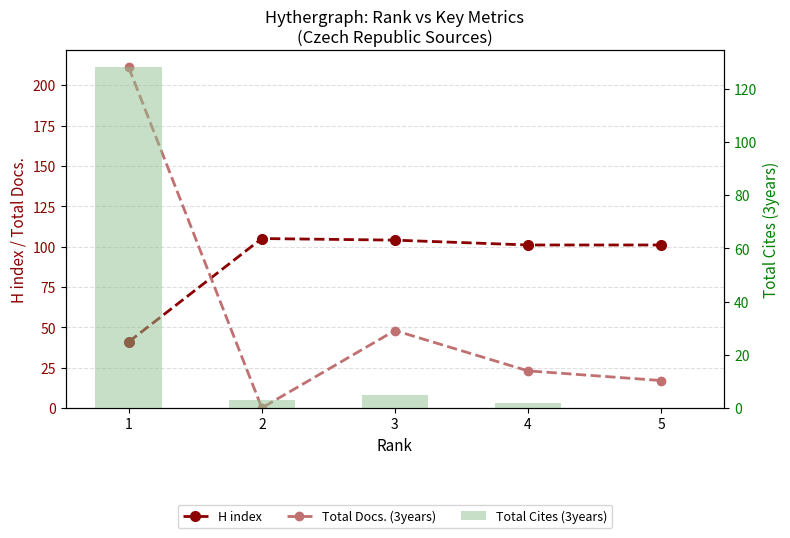

What value does the H index series have at 2, to the nearest 5?

105